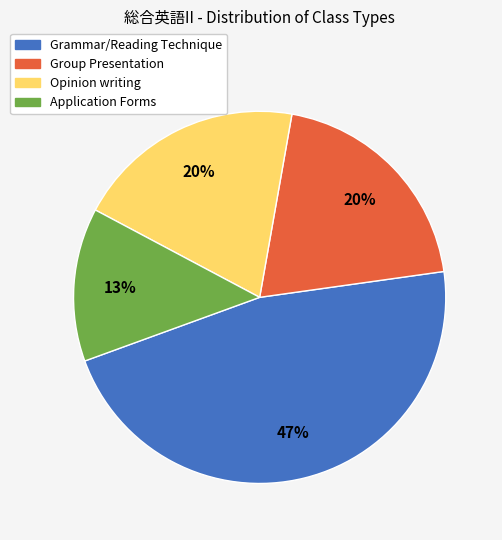

To the nearest percent, what is the average slice percentage?

25%